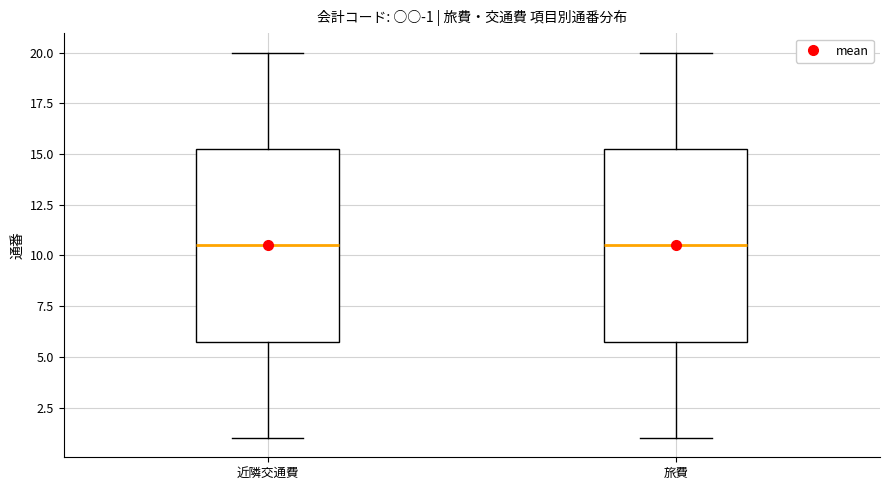

Reading left to right, transcribe this box plot: for each box, give where its median line is, the range the box spans, and where its two whiskers end, as read against the y-axis. The values are not printed on the chart, so give them approximately, as read against the axis.

近隣交通費: median 10.5, box 6.0 to 15.5, whiskers 1.0 to 20.0
旅費: median 10.5, box 6.0 to 15.5, whiskers 1.0 to 20.0